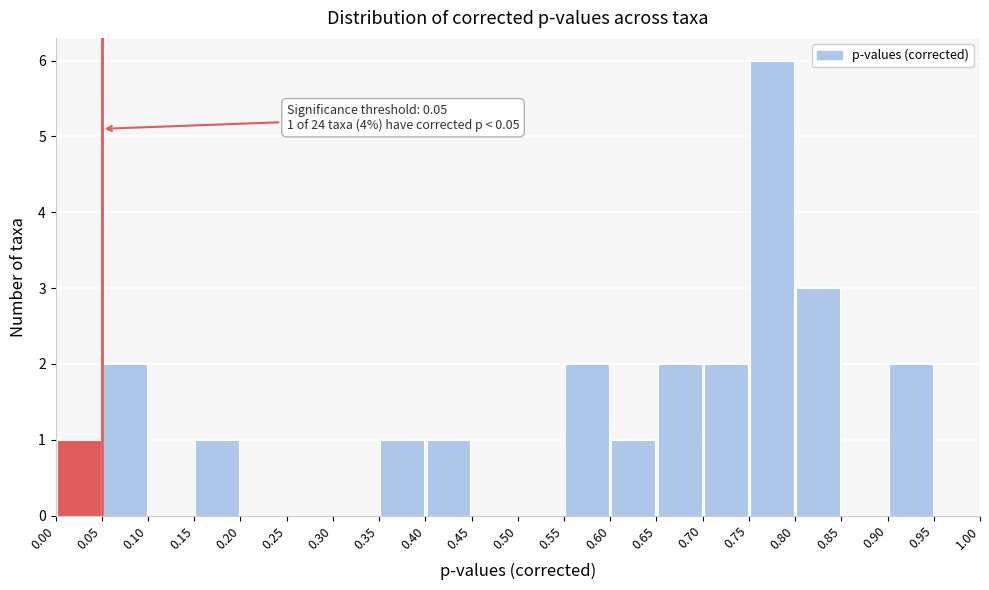

Over which range of the x-axis is the bar tallest?

0.75 to 0.80